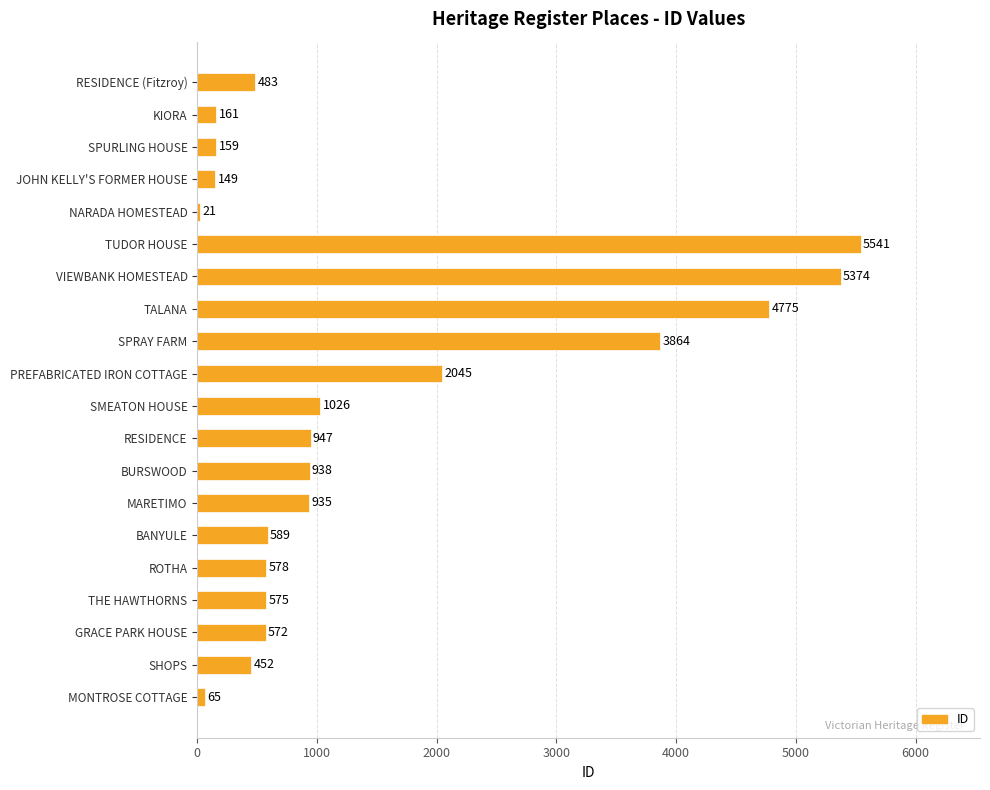

Between SMEATON HOUSE and VIEWBANK HOMESTEAD, which is larger?

VIEWBANK HOMESTEAD